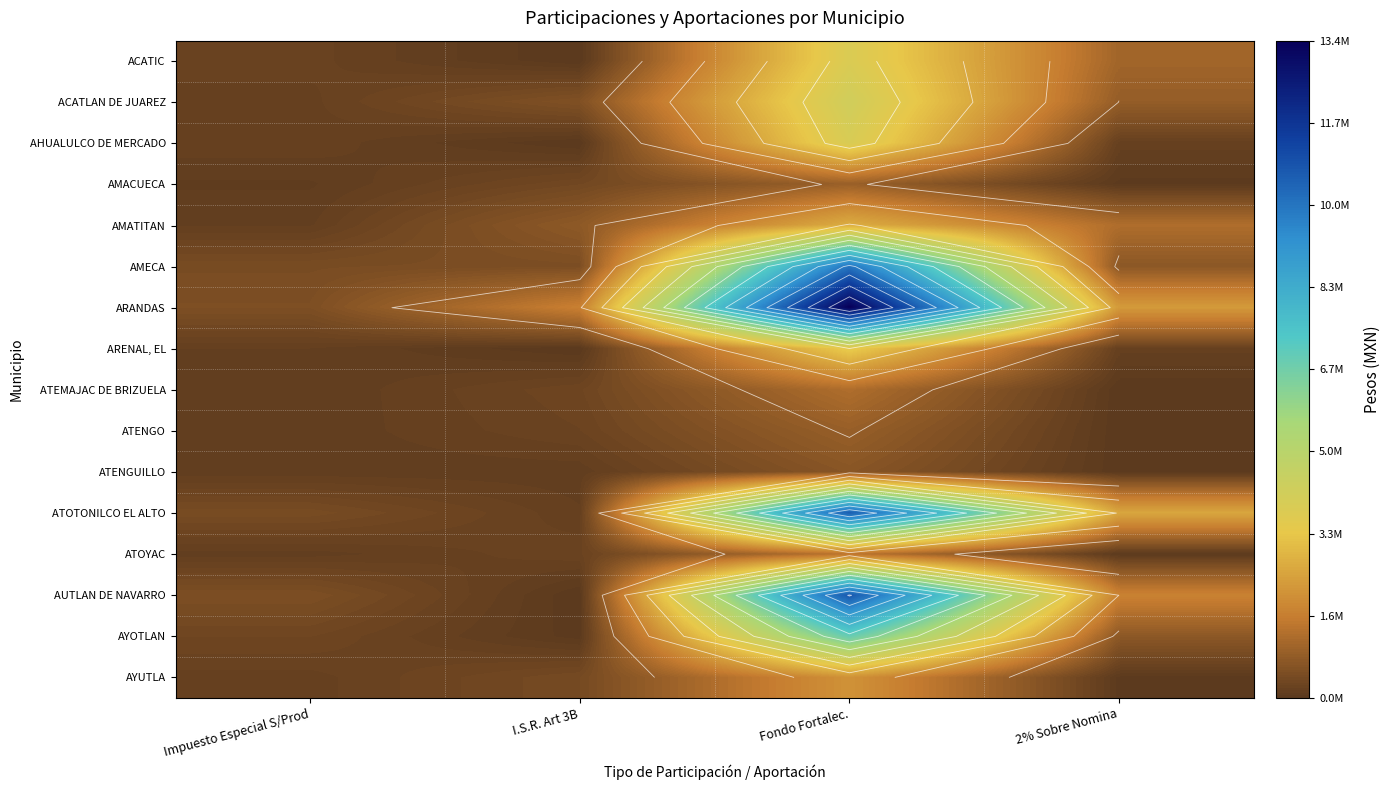

Which series has the largest range (max minus min)?

ARANDAS